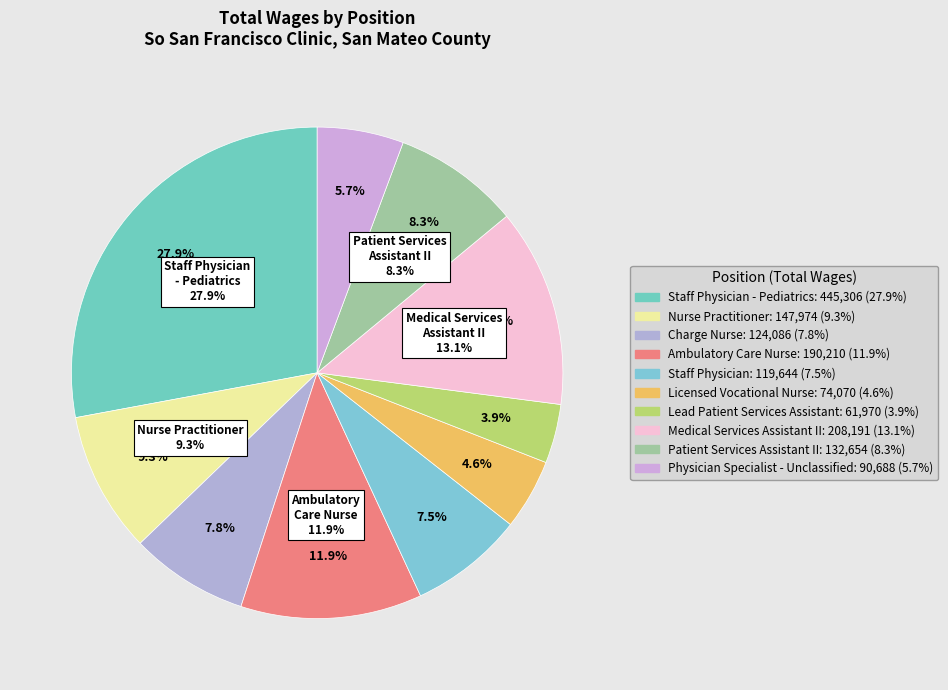

To the nearest percent, what is the difference between the Staff Physician and Lead Patient Services Assistant slice percentages?

4%